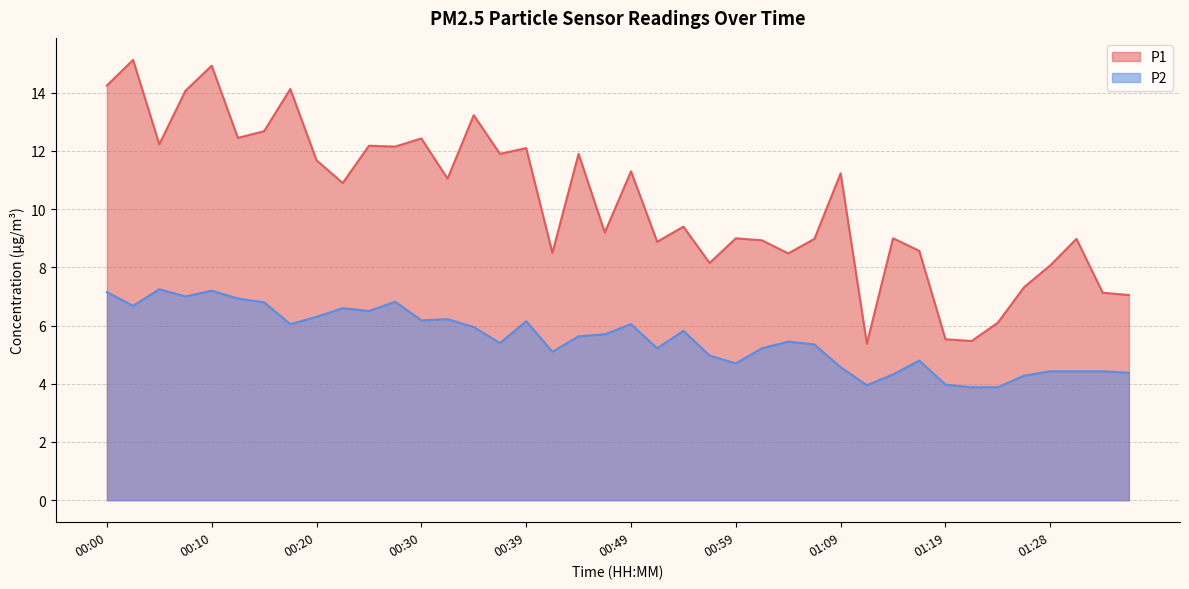

What are all the series names shown in the legend?

P1, P2